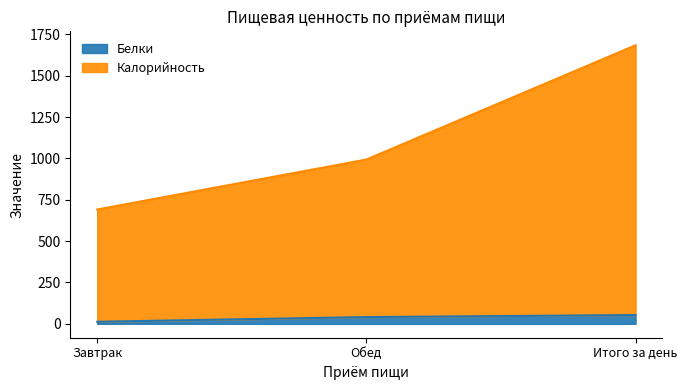

How many values in the Калорийность series are below 992?

1